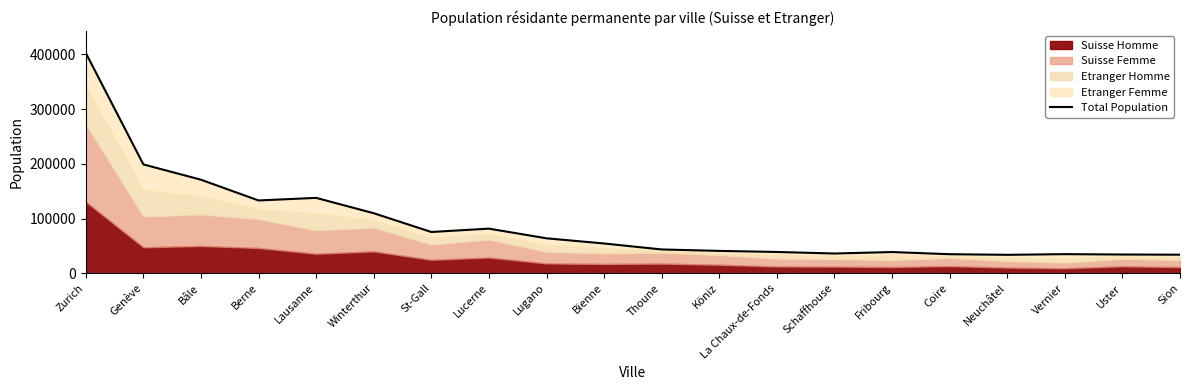

Does the chart display data point markers on the line(s)?

No